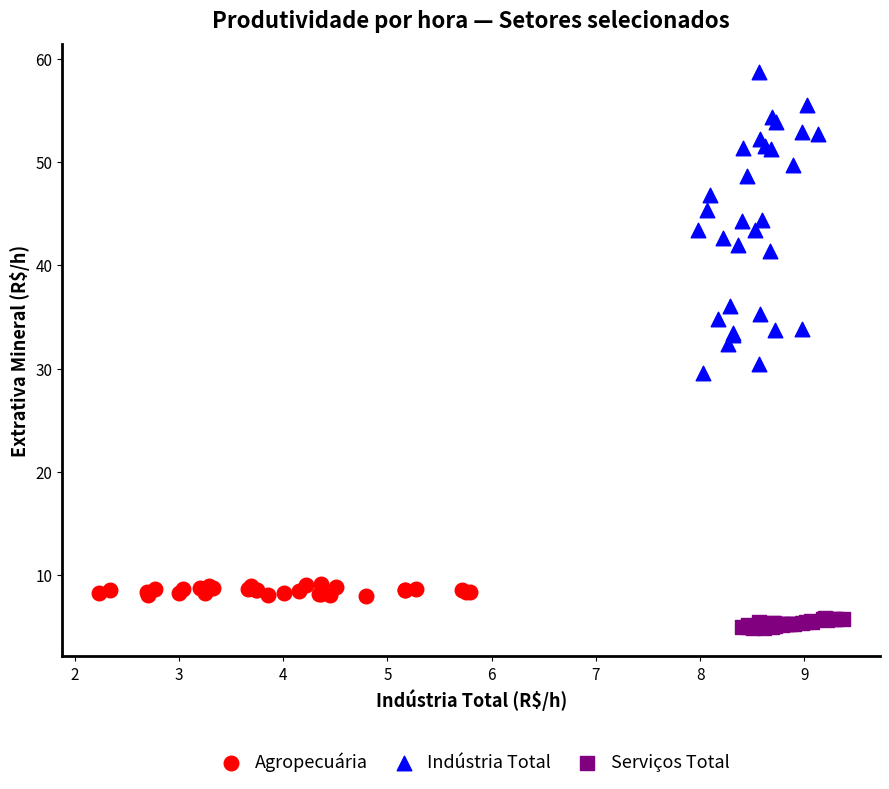

Which series contains the lowest Y value?

Serviços Total